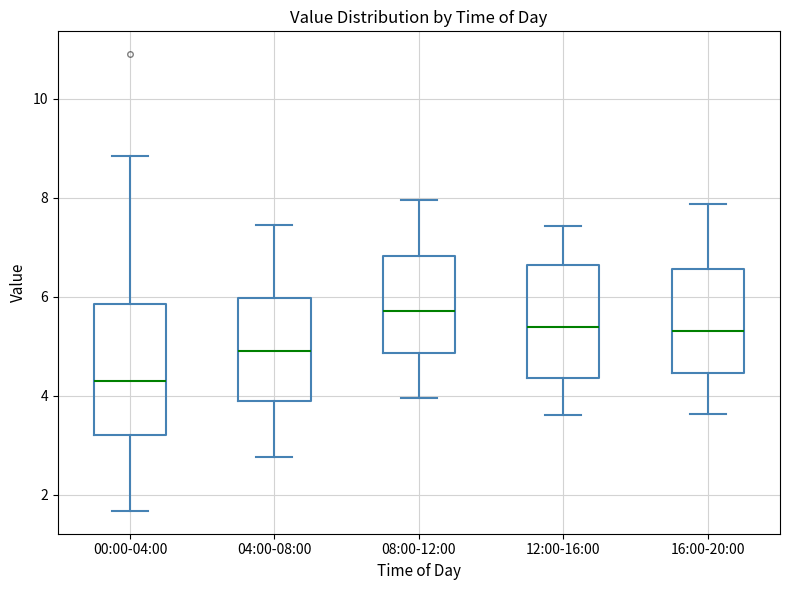

Reading left to right, read every box against the y-axis: the position of its median line, the range the box covers, and the ends of its whiskers. The values are not printed on the chart, so give them approximately, as read against the axis.

00:00-04:00: median 4.2, box 3.2 to 5.8, whiskers 1.6 to 8.8
04:00-08:00: median 5.0, box 3.8 to 6.0, whiskers 2.8 to 7.4
08:00-12:00: median 5.8, box 4.8 to 6.8, whiskers 4.0 to 8.0
12:00-16:00: median 5.4, box 4.4 to 6.6, whiskers 3.6 to 7.4
16:00-20:00: median 5.4, box 4.4 to 6.6, whiskers 3.6 to 7.8